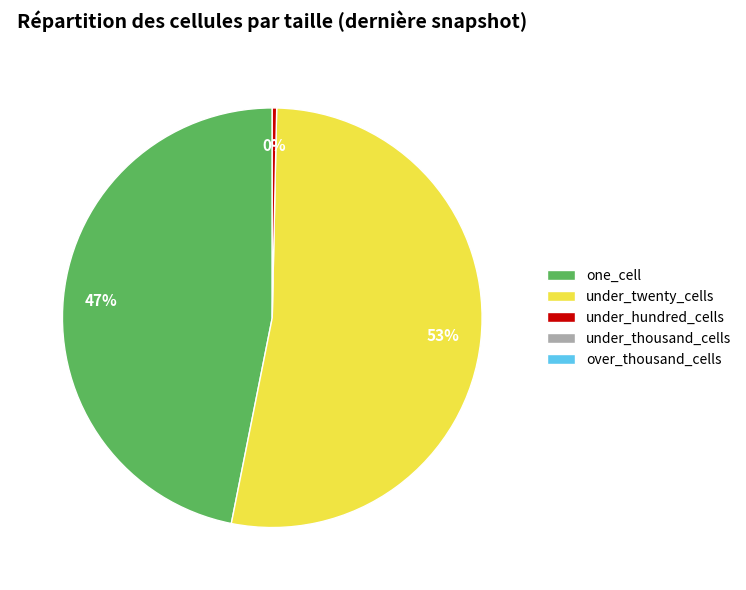

Is there any slice that represents more than half of the pie?

Yes